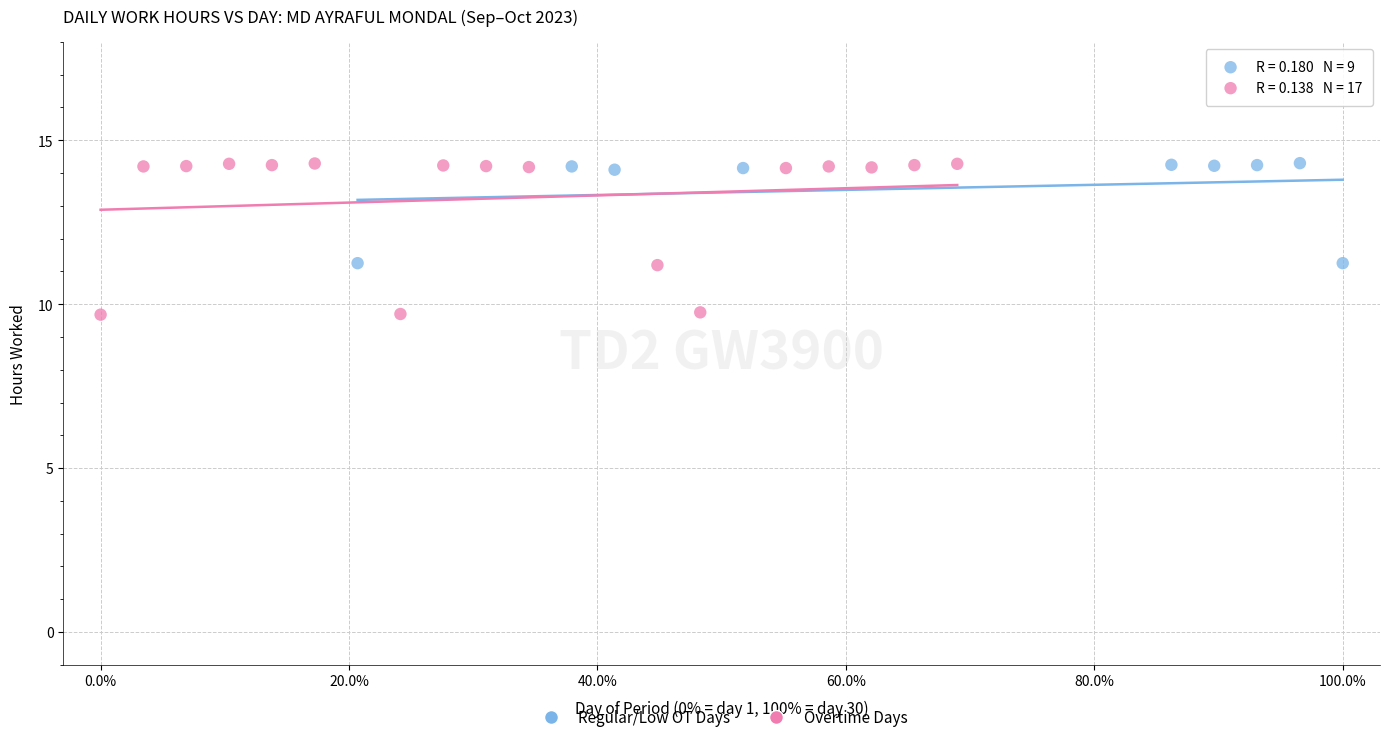

Which series reaches the minimum Y coordinate?

Overtime Days